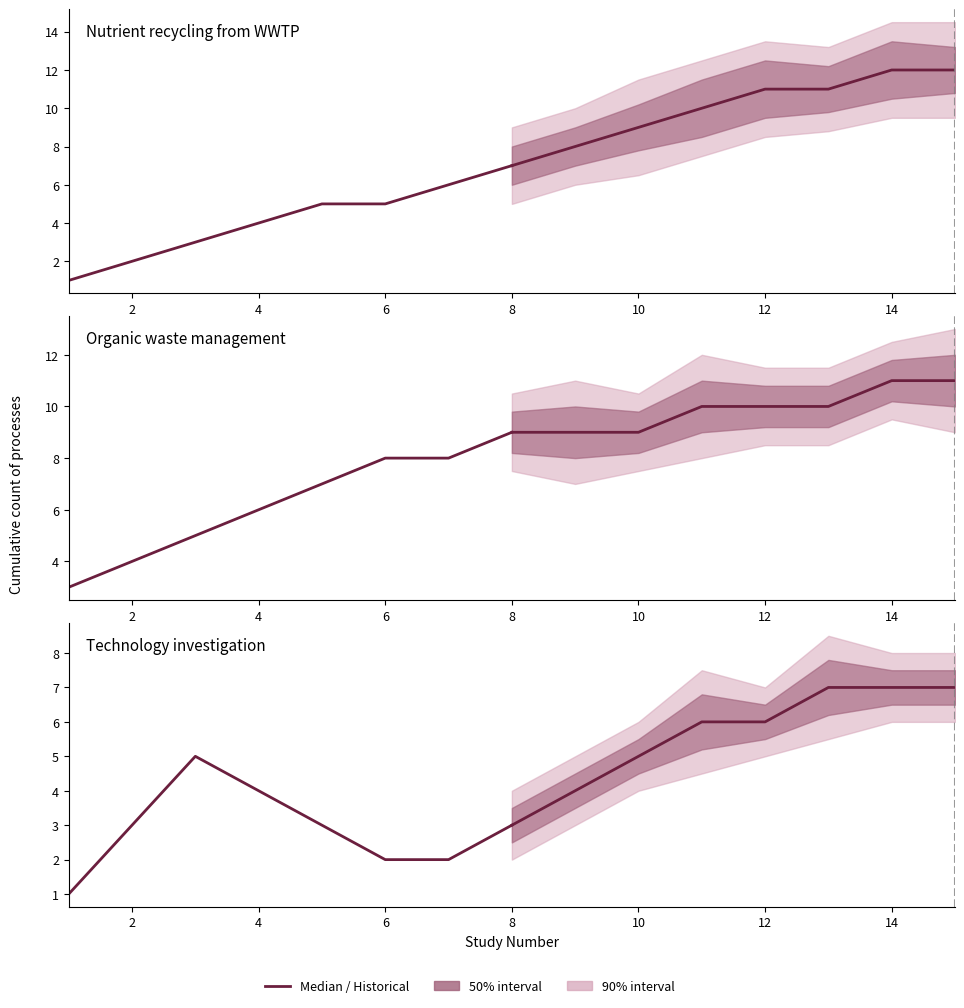

At which label is Technology investigation closest to 3?

2